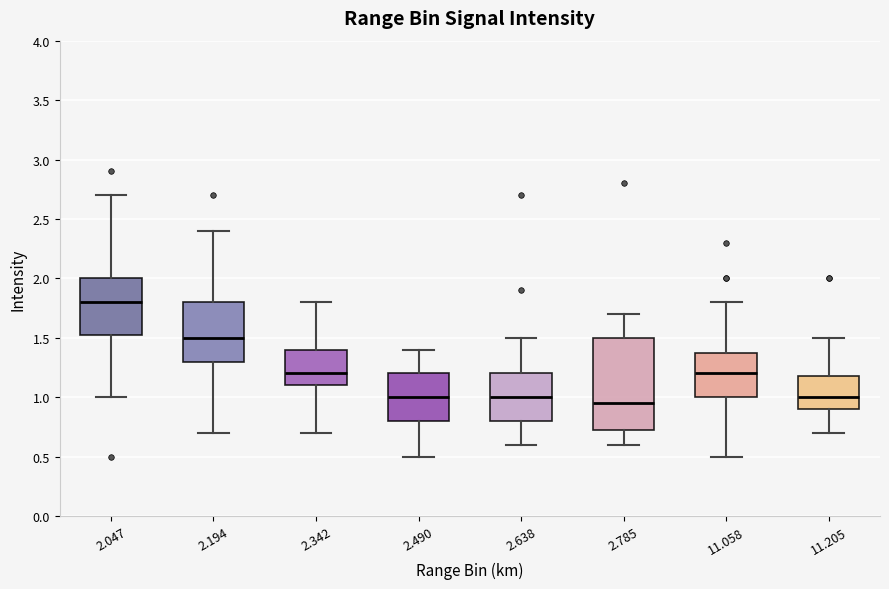

Reading left to right, transcribe this box plot: for each box, give where its median line is, the range the box spans, and where its two whiskers end, as read against the y-axis. The values are not printed on the chart, so give them approximately, as read against the axis.

2.047: median 1.80, box 1.55 to 2.00, whiskers 1.00 to 2.70
2.194: median 1.50, box 1.30 to 1.80, whiskers 0.70 to 2.40
2.342: median 1.20, box 1.10 to 1.40, whiskers 0.70 to 1.80
2.490: median 1.00, box 0.80 to 1.20, whiskers 0.50 to 1.40
2.638: median 1.00, box 0.80 to 1.20, whiskers 0.60 to 1.50
2.785: median 0.95, box 0.75 to 1.50, whiskers 0.60 to 1.70
11.058: median 1.20, box 1.00 to 1.40, whiskers 0.50 to 1.80
11.205: median 1.00, box 0.90 to 1.20, whiskers 0.70 to 1.50